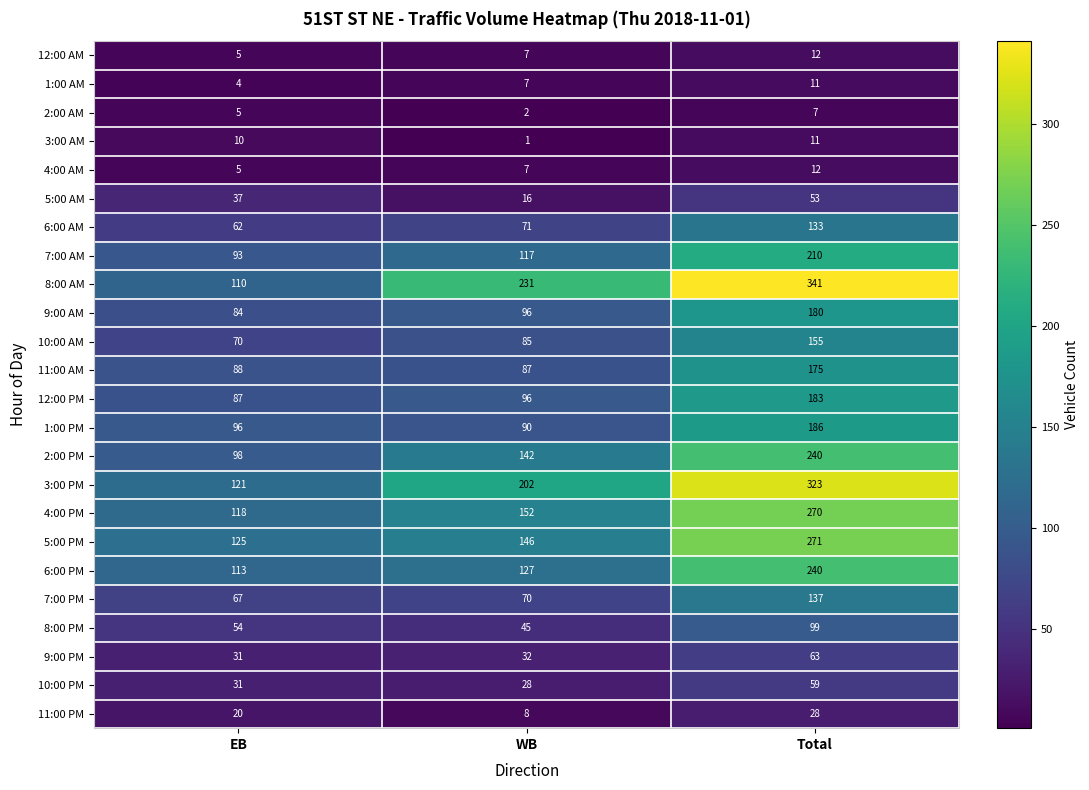

What is the smallest value displayed?

1